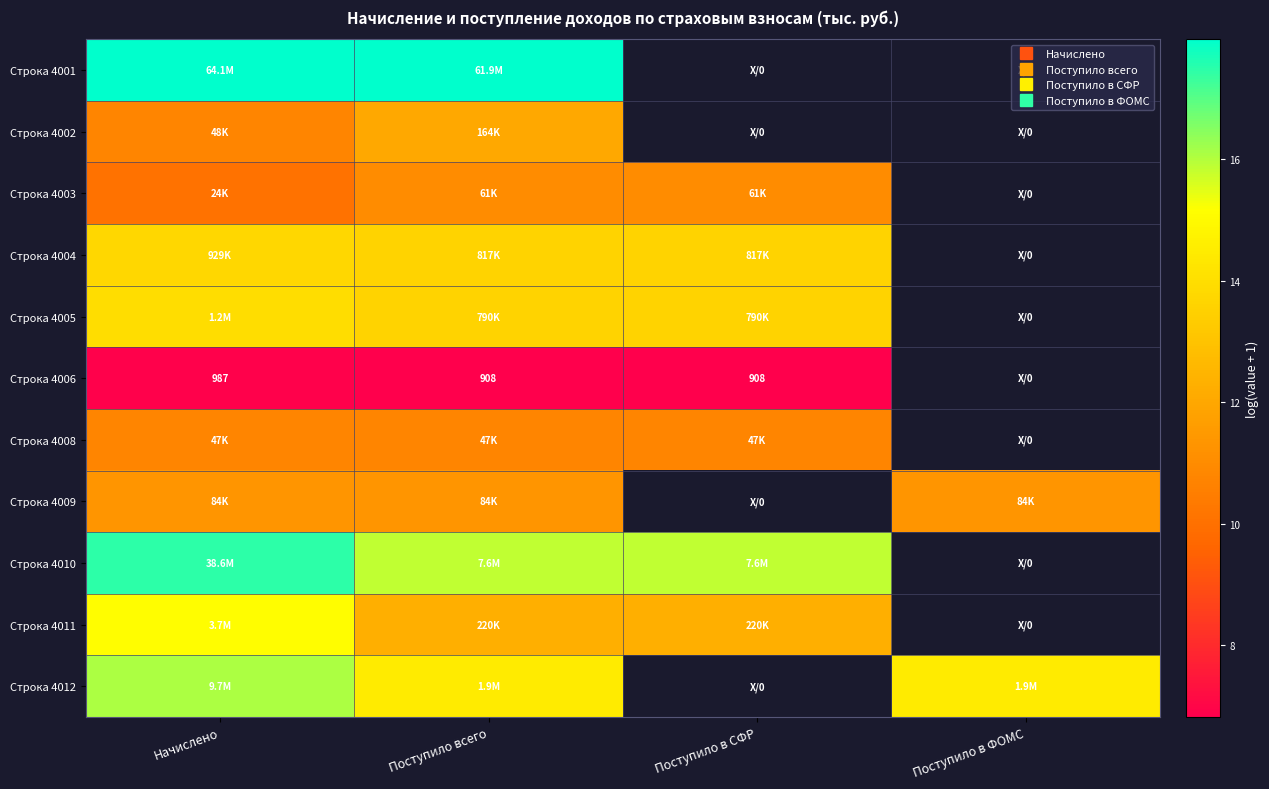

The Строка 4003 series shows 11.0 at Поступило в СФР. True or false?

True